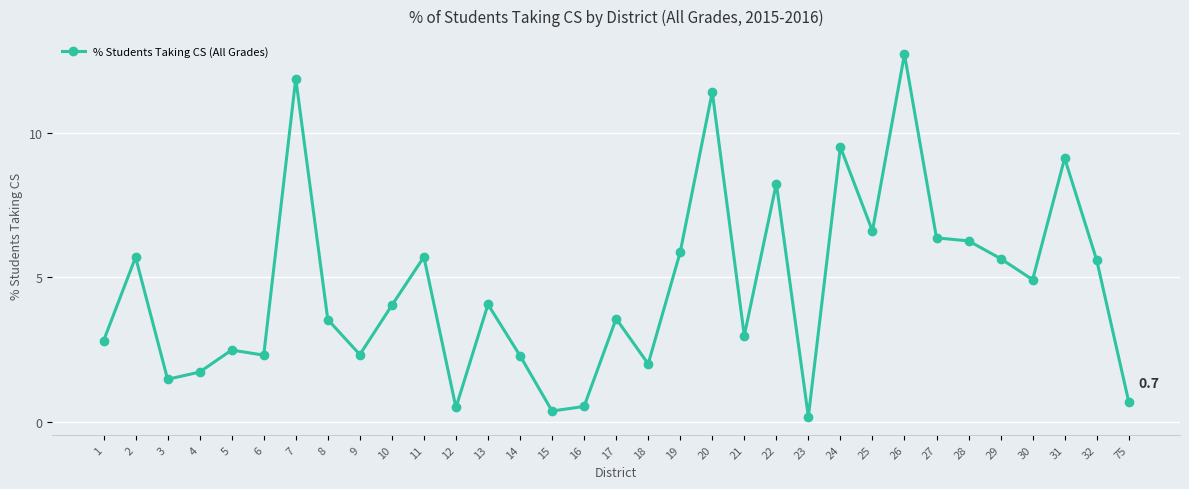

What is the difference between the maximum and minimum values?

12.5